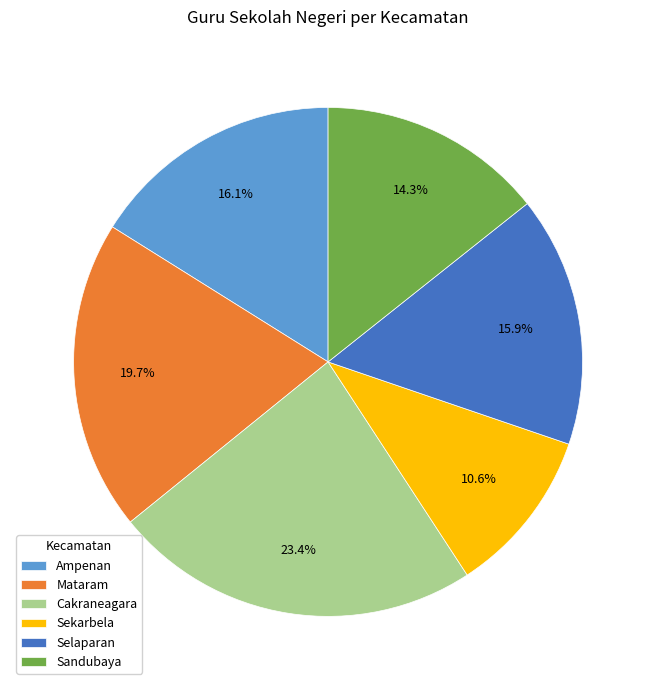

To the nearest percent, what portion does Sandubaya represent?

14%